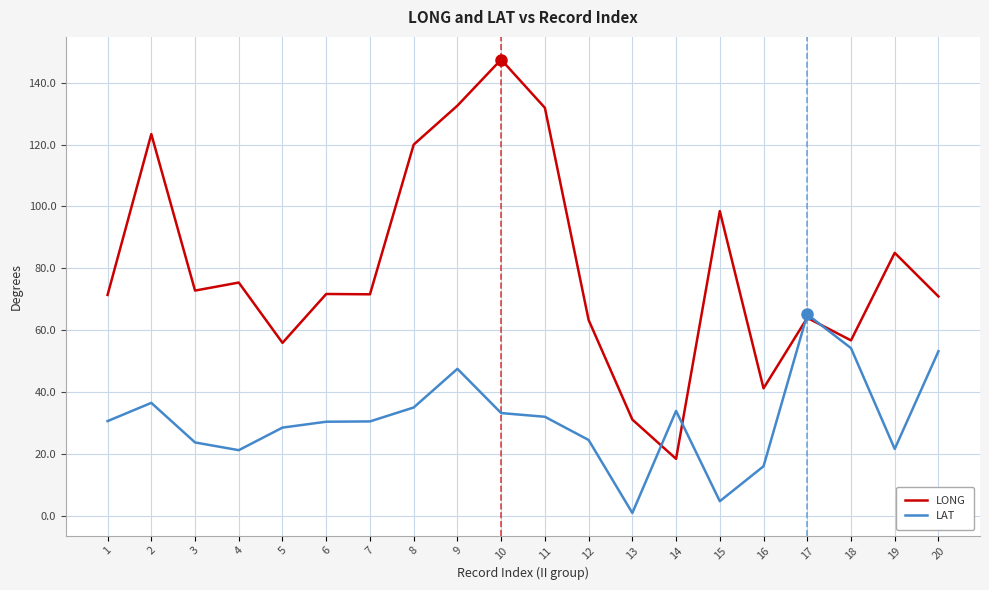

Which category has the highest value in the LAT series?

17